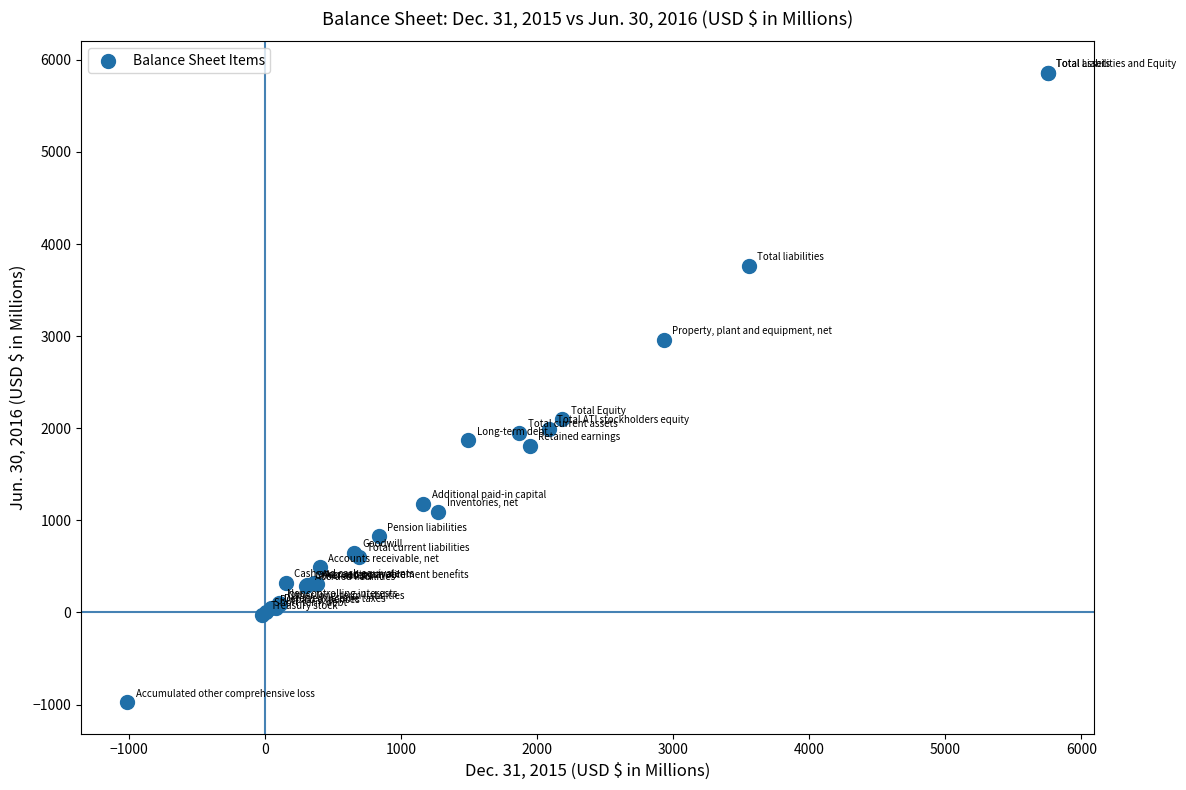

What Y value in the scatter plot is closest to 2443?

2099.3